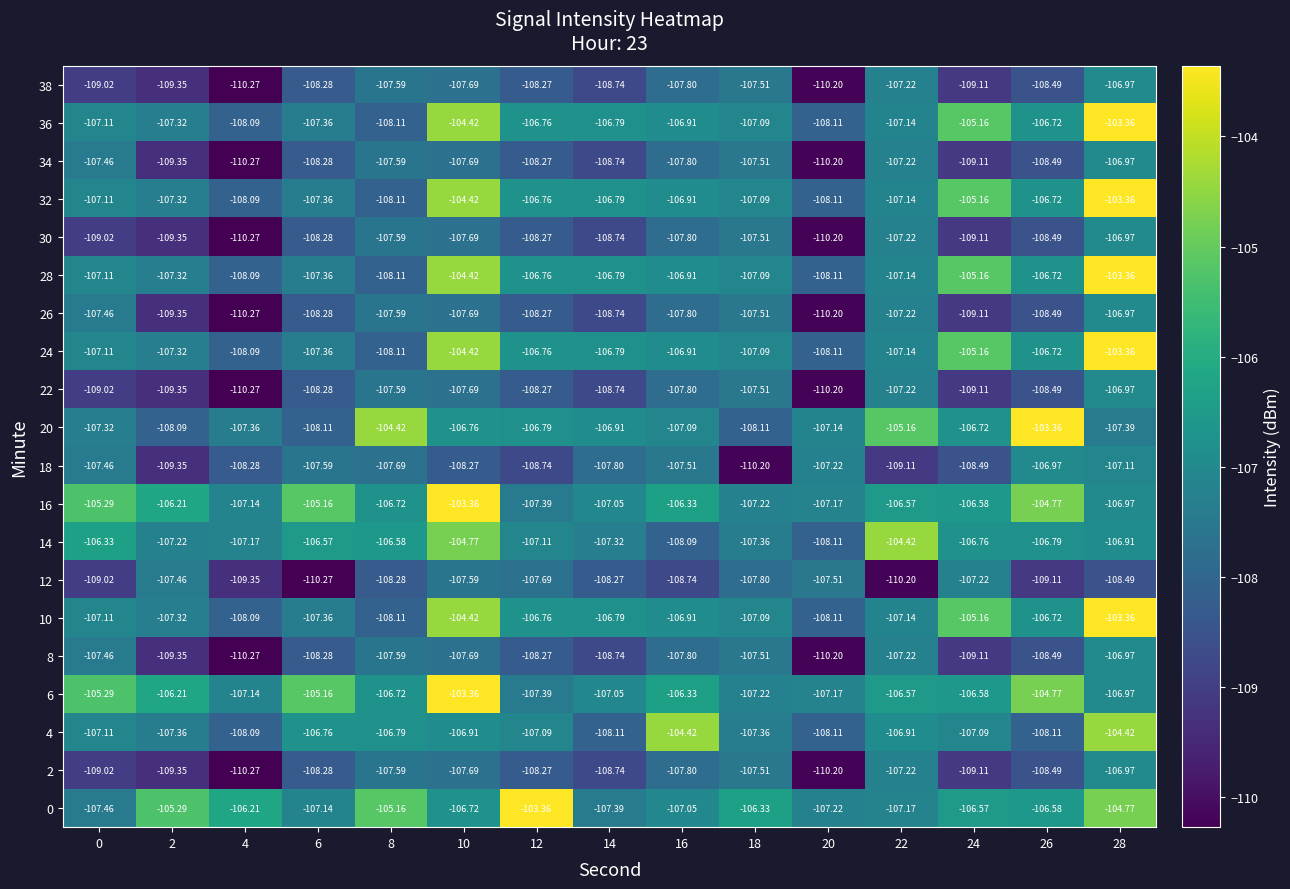

Is the value of 6 at 22 greater than the value of 34 at 6?

Yes